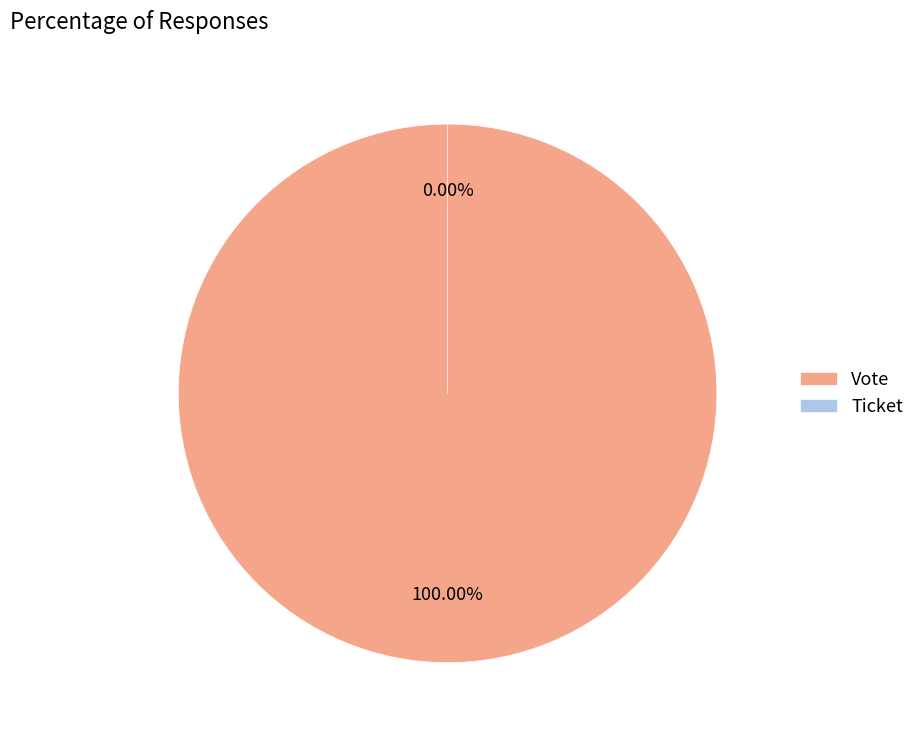

Count the number of slices in the pie.

2